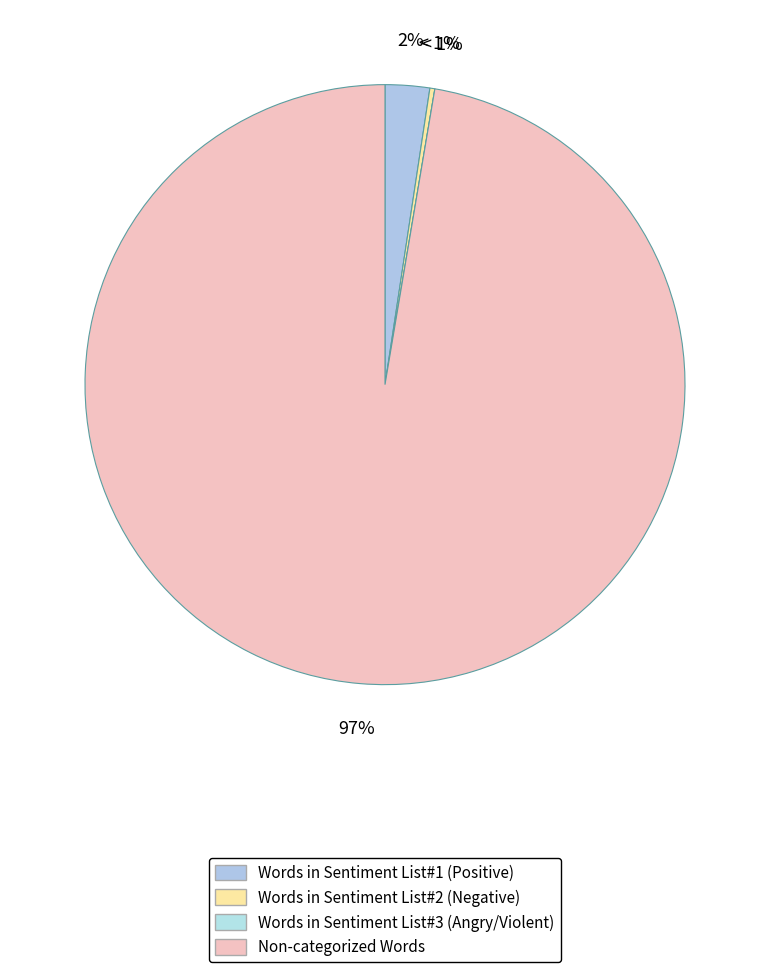

To the nearest percent, what portion does Non-categorized Words represent?

97%